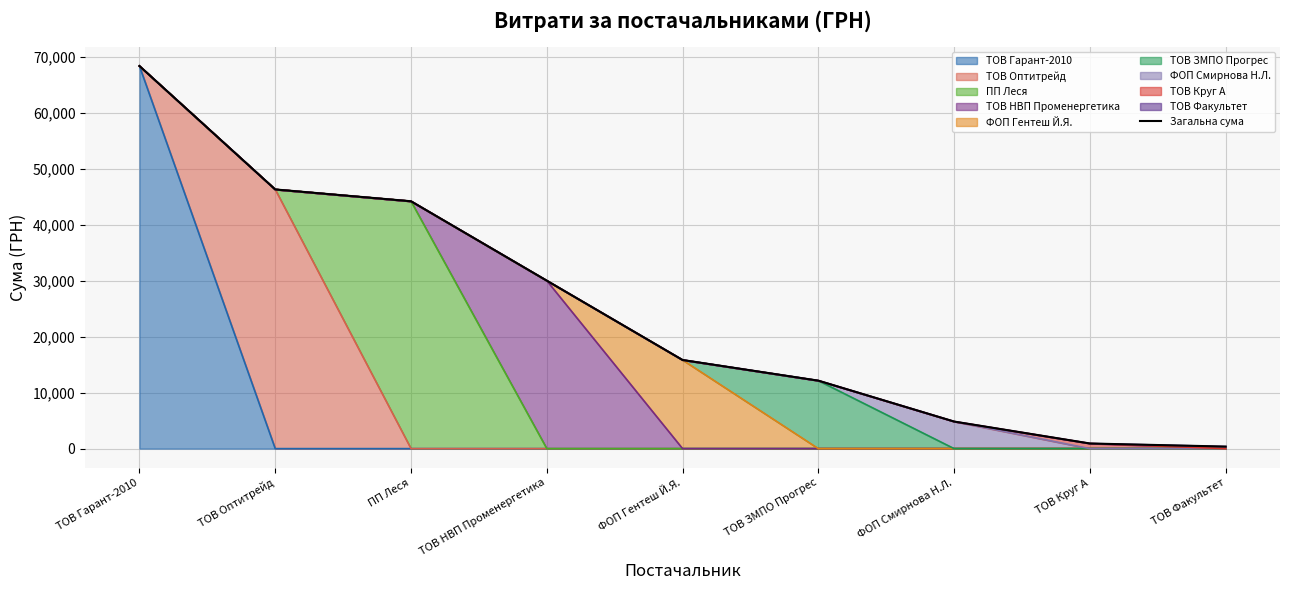

What position from the right is ФОП Гентеш Й.Я.?

5